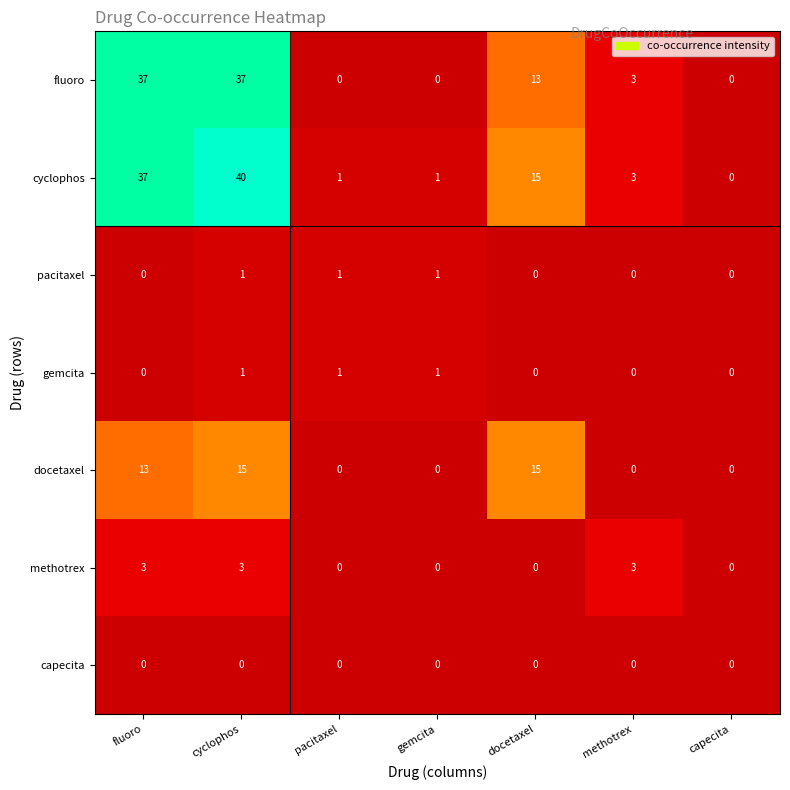

True or false: fluoro has a value of 0 at pacitaxel.

True